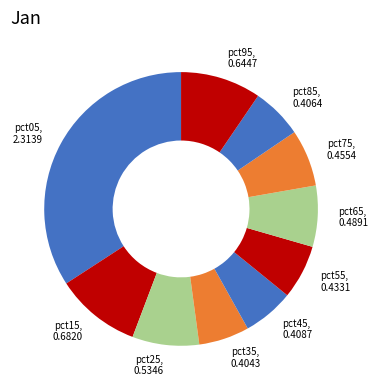

Is there any slice that represents more than half of the pie?

No